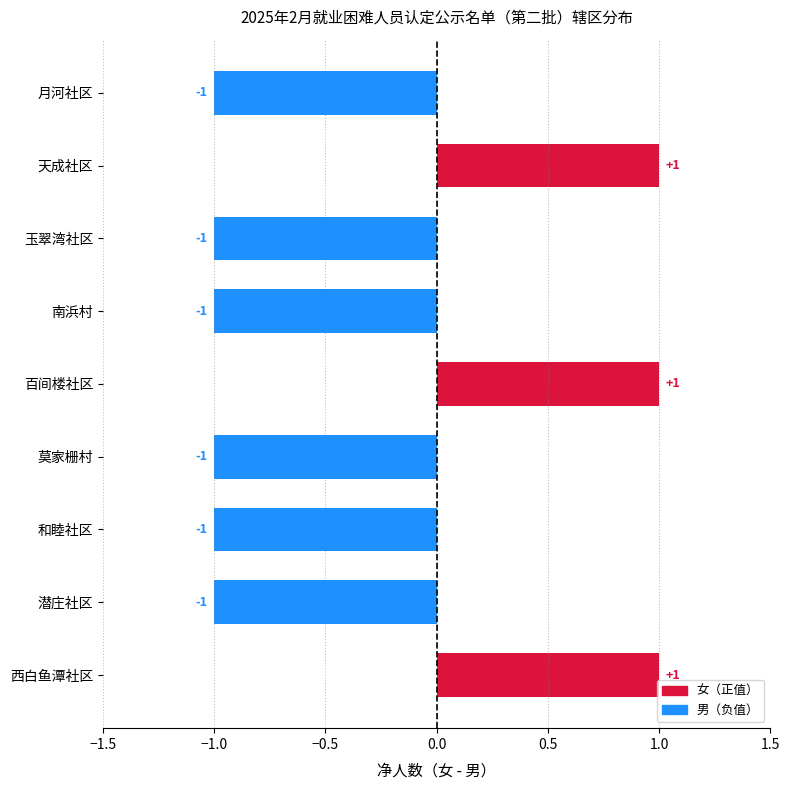

How many negative values are there?

6